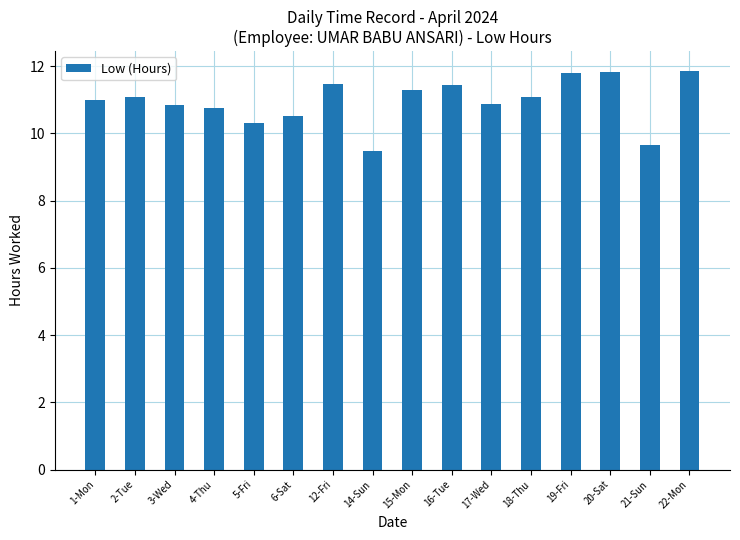

Does the chart contain stacked bars?

No